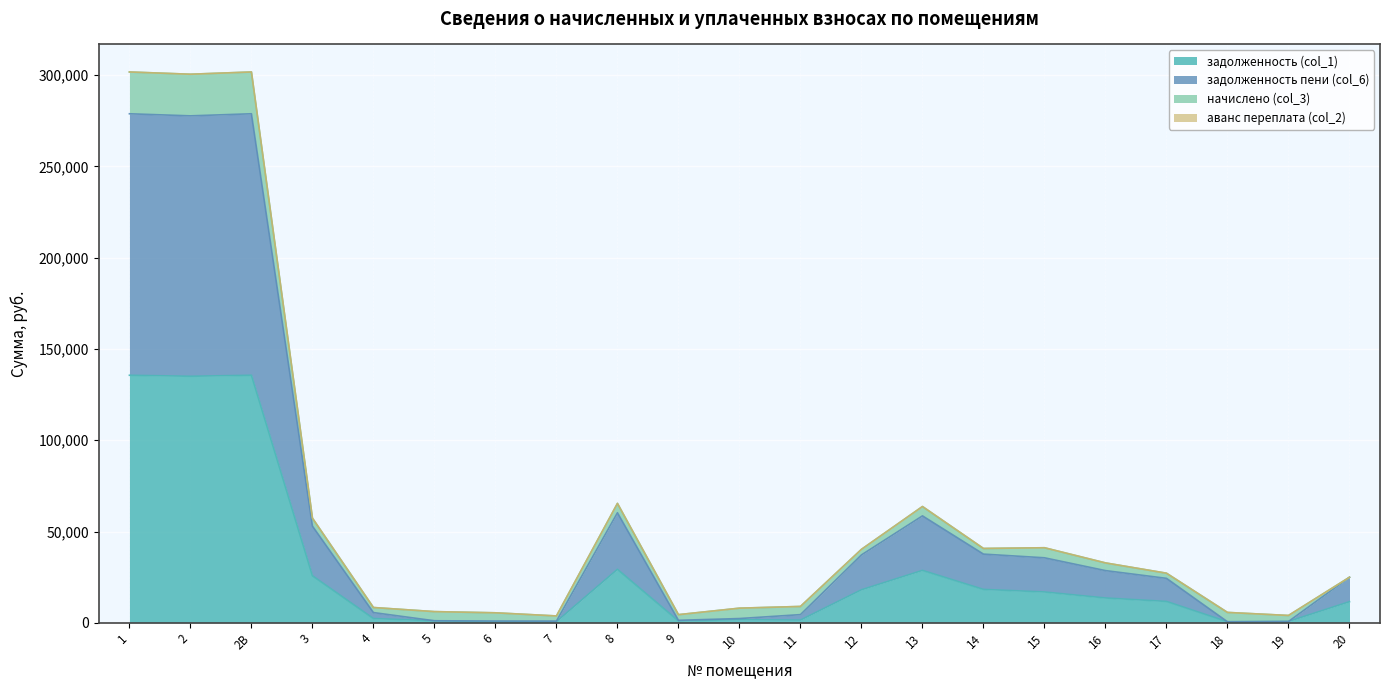

Does the chart display data point markers on the line(s)?

No